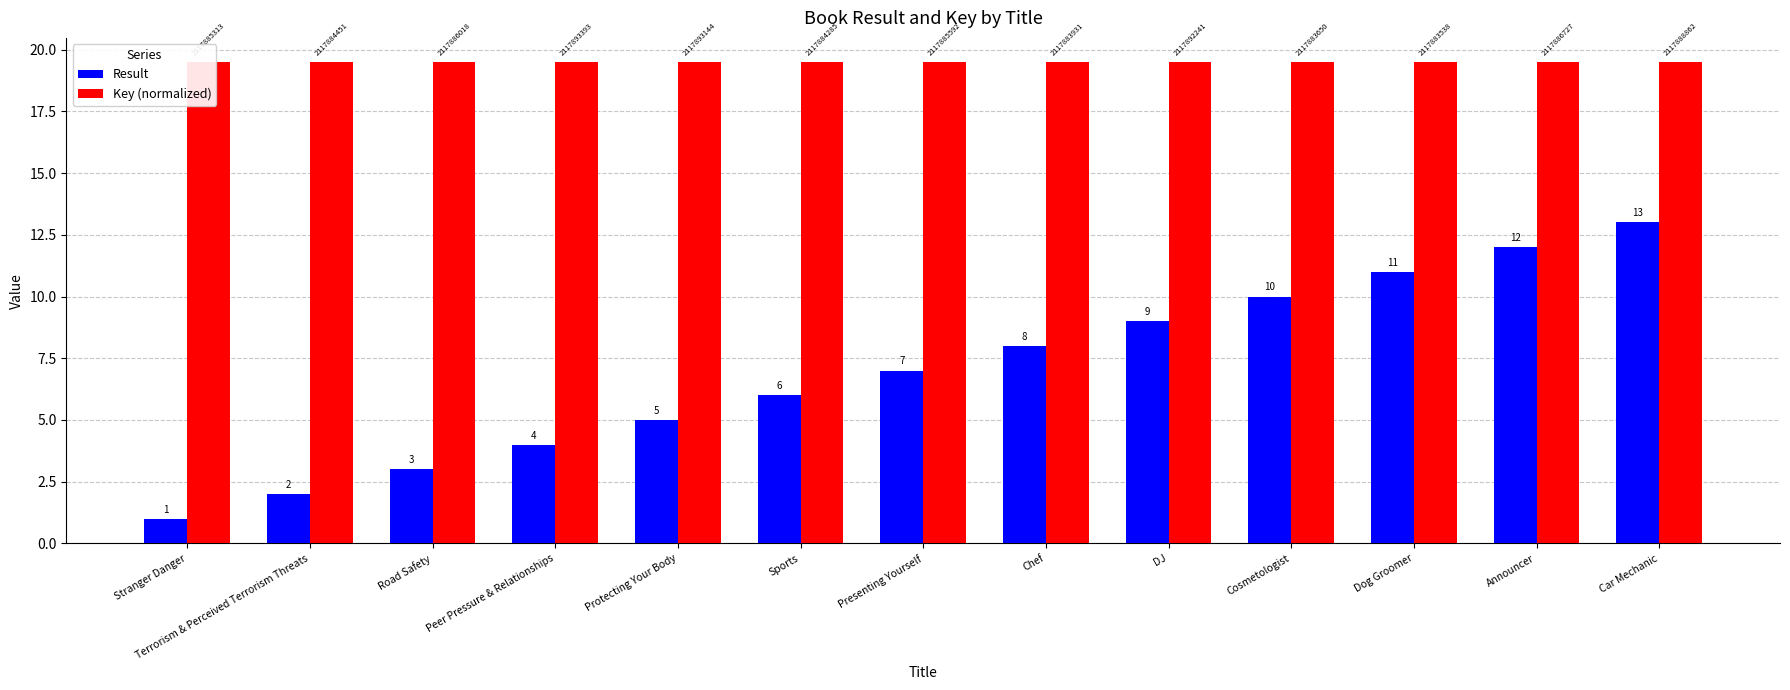

Which series changed the most between Terrorism & Perceived Terrorism Threats and Car Mechanic?

Result